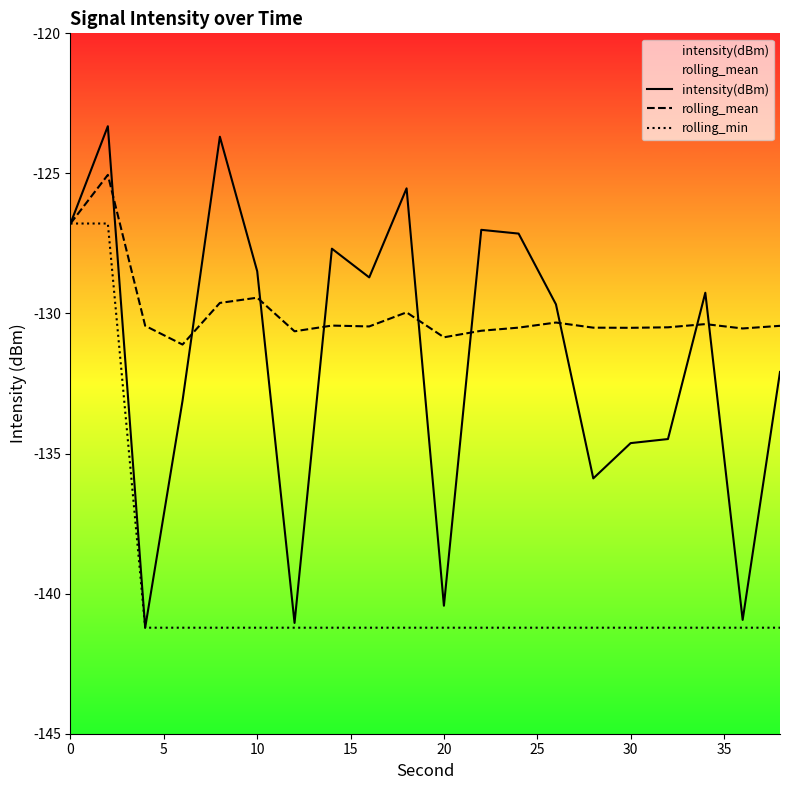

Reading left to right, extract all data points from this chart.

intensity(dBm): -126.8	-123.3	-141.2	-133.1	-123.7	-128.5	-141.0	-127.7	-128.7	-125.5	-140.4	-127.0	-127.1	-129.7	-135.9	-134.6	-134.5	-129.3	-140.9	-132.1
rolling_mean: -126.8	-125.1	-130.4	-131.1	-129.6	-129.4	-130.6	-130.4	-130.5	-130.0	-130.8	-130.6	-130.5	-130.3	-130.5	-130.5	-130.5	-130.4	-130.5	-130.4
rolling_min: -126.8	-126.8	-141.2	-141.2	-141.2	-141.2	-141.2	-141.2	-141.2	-141.2	-141.2	-141.2	-141.2	-141.2	-141.2	-141.2	-141.2	-141.2	-141.2	-141.2